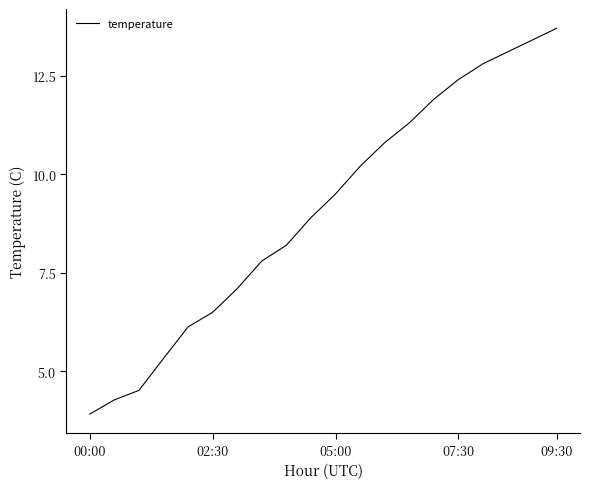

What is the minimum value shown in the chart?

3.9